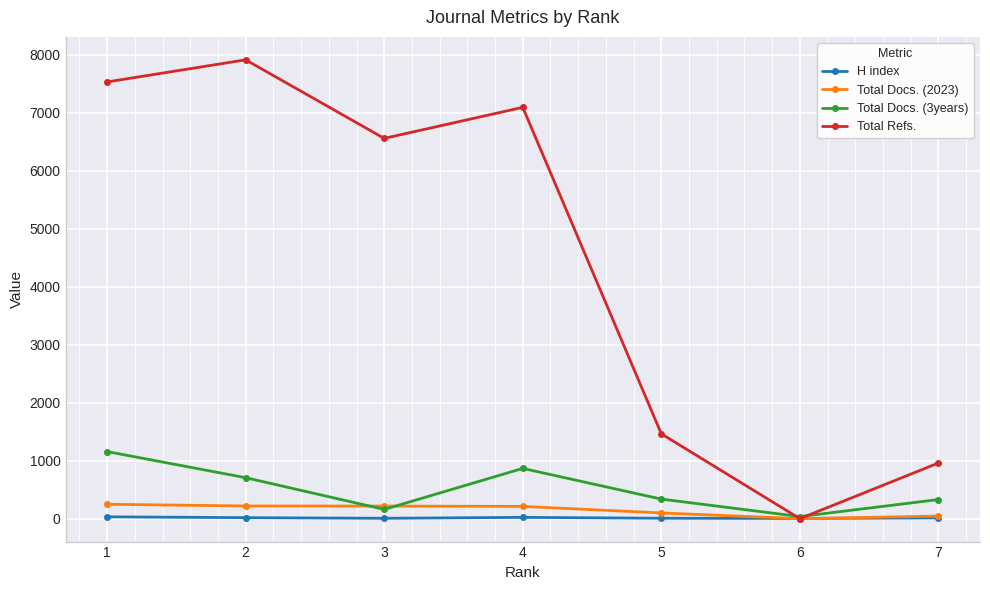

At how many categories does at least one series exceed 7282?

2